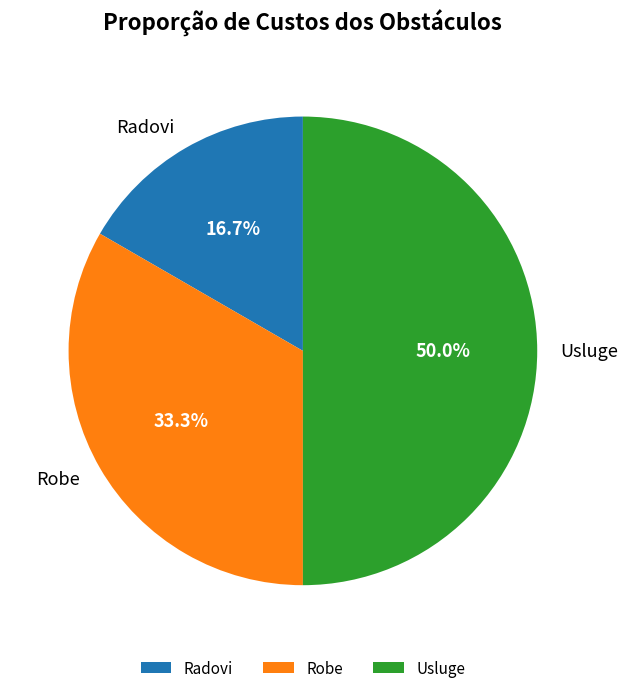

The Radovi slice represents 25% of the pie. True or false?

False